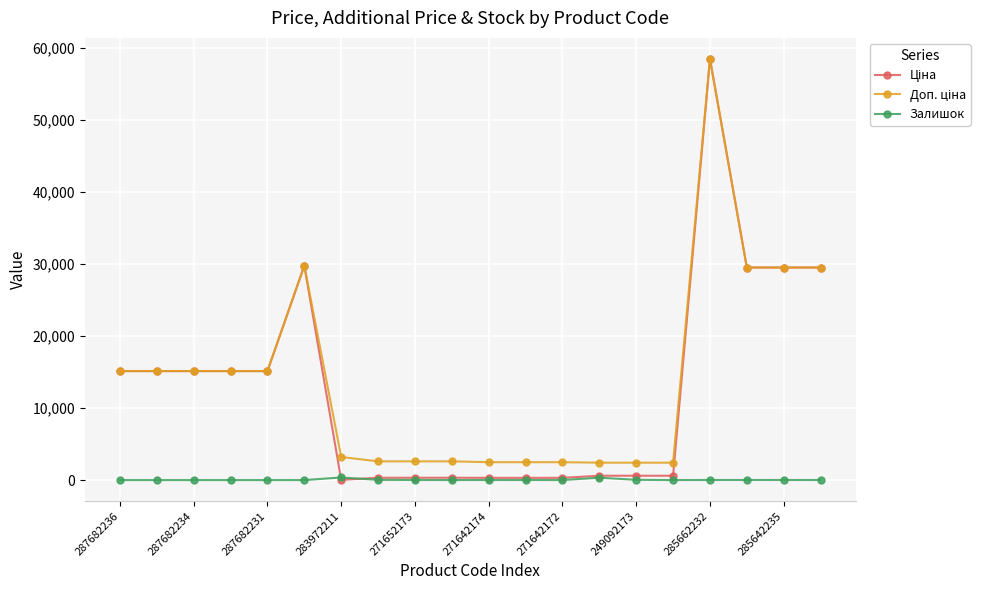

At how many categories does at least one series exceed 53193?

1